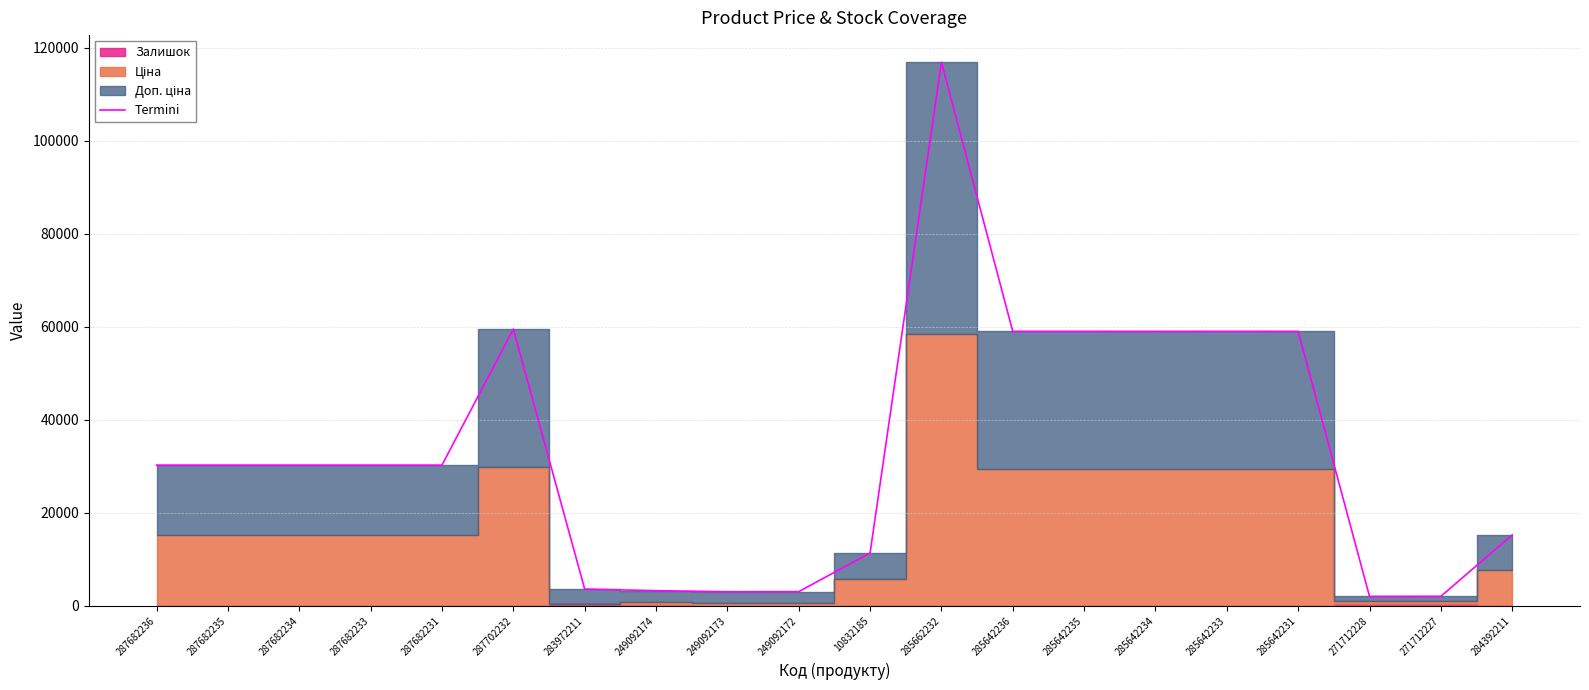

List the labels in order of value, largest first.

285662232, 287702232, 285642233, 285642236, 285642235, 285642231, 285642234, 287682236, 287682235, 287682234, 287682233, 287682231, 284392211, 10832185, 283972211, 249092174, 249092172, 249092173, 271712227, 271712228